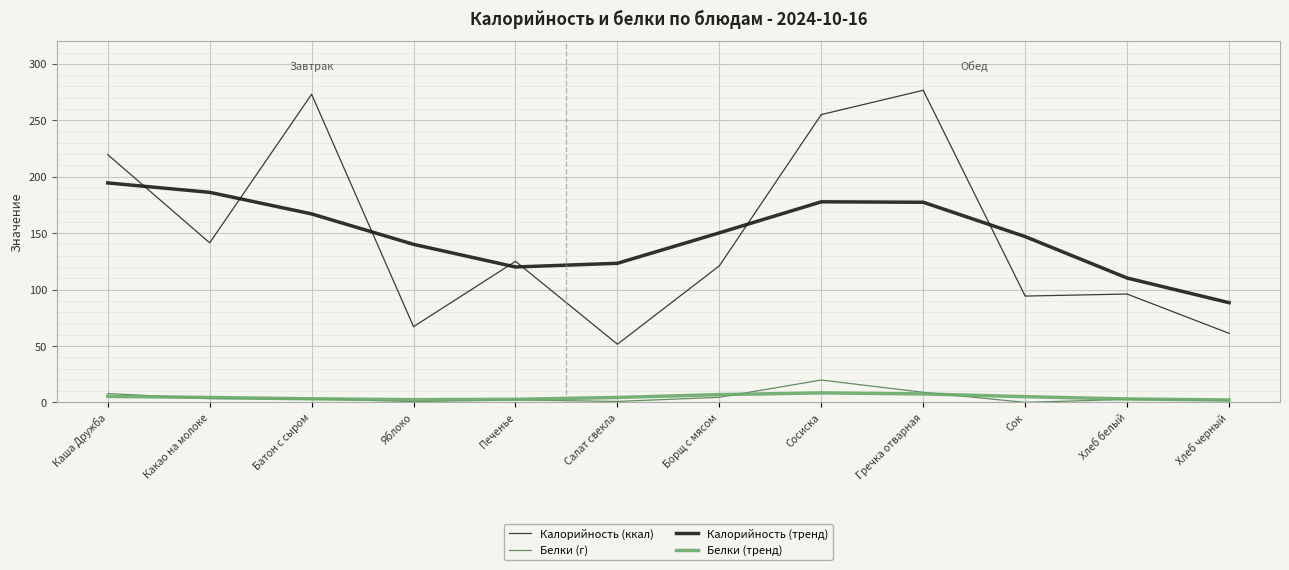

How many lines are shown in the chart?

4